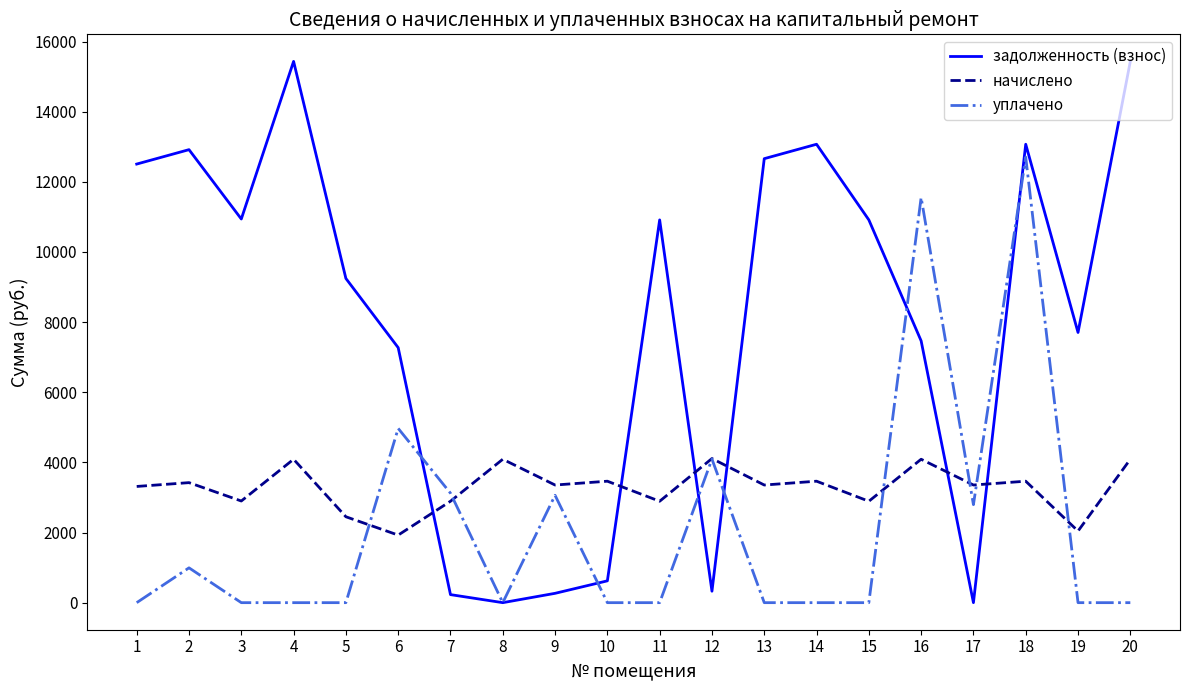

Which series has the widest spread of values?

задолженность (взнос)